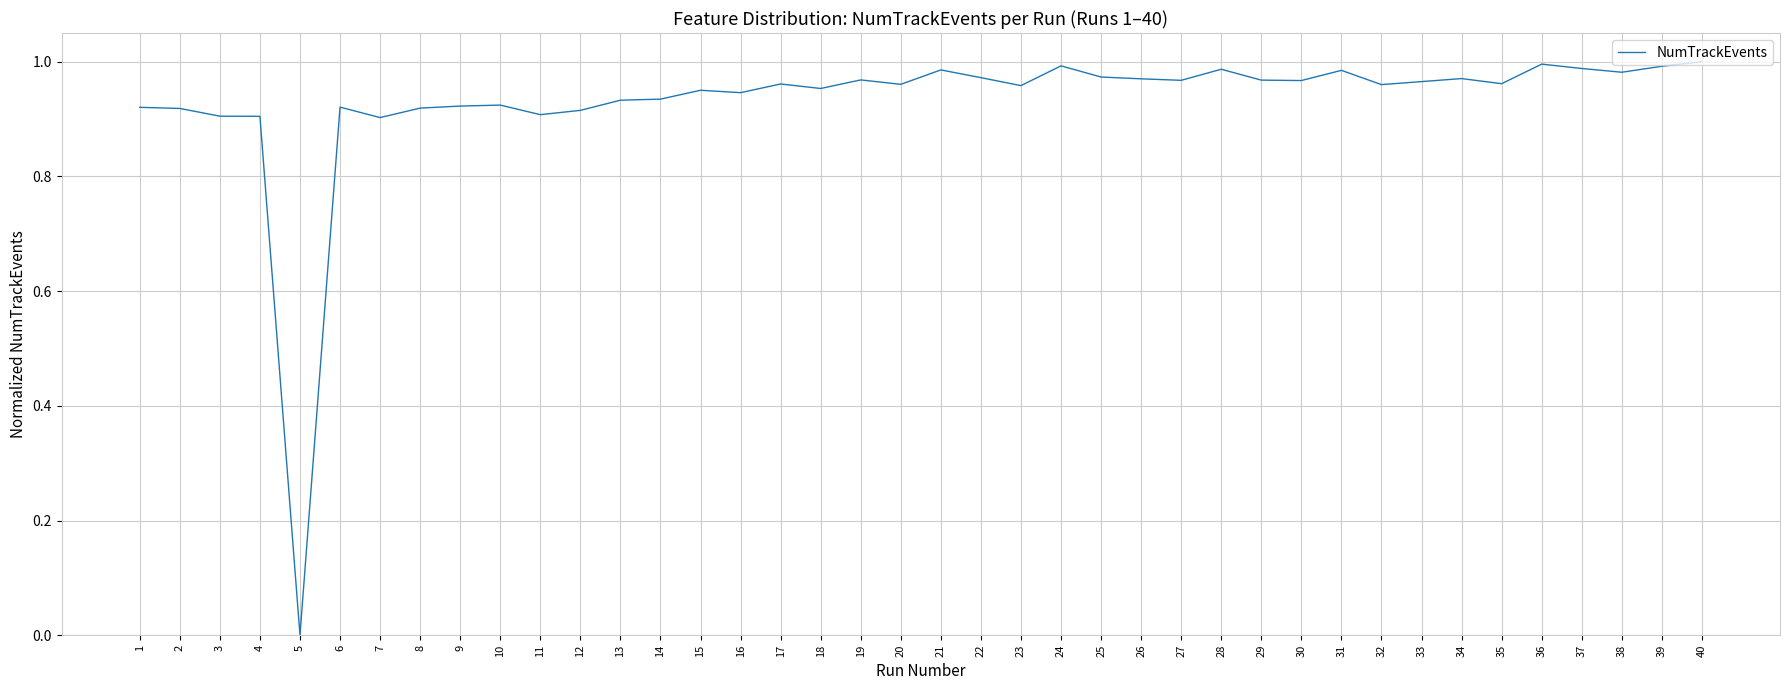

True or false: the data shows 1.4 at 10.

False